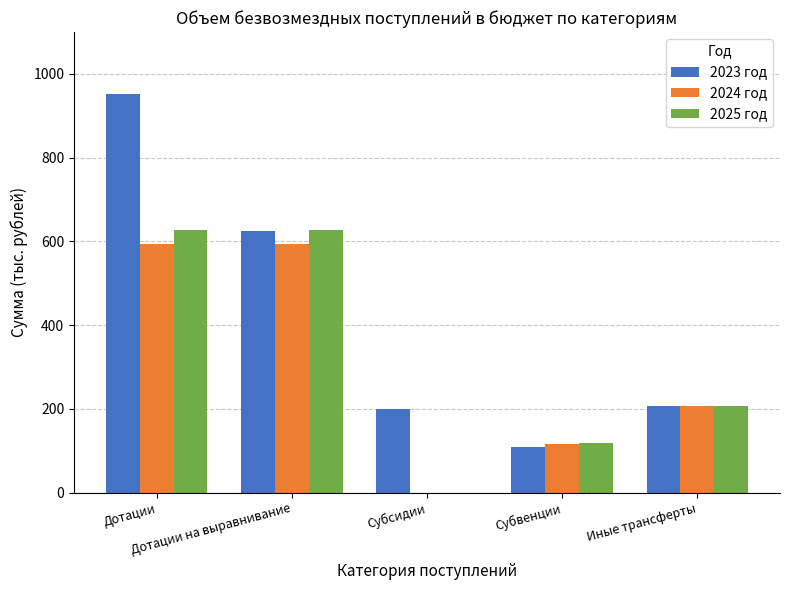

What is the sum of all 2025 год values?

1578.5